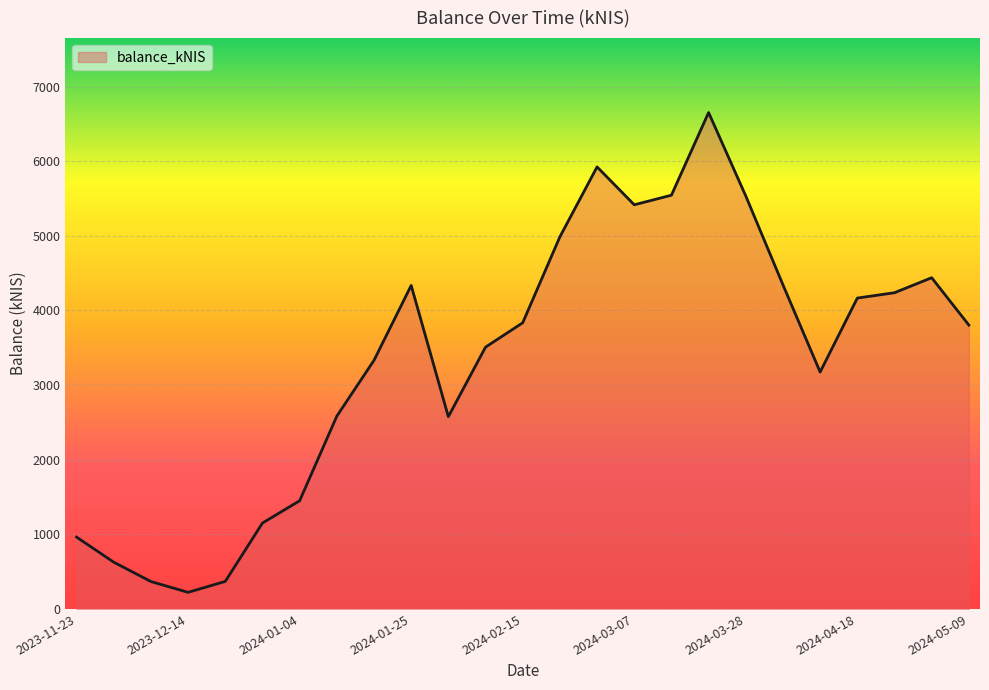

What is the smallest value displayed?

222.5